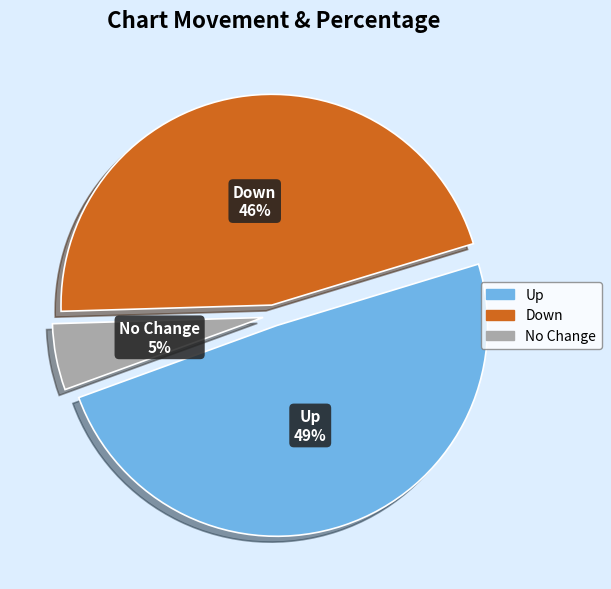

Is there any slice that represents more than half of the pie?

No